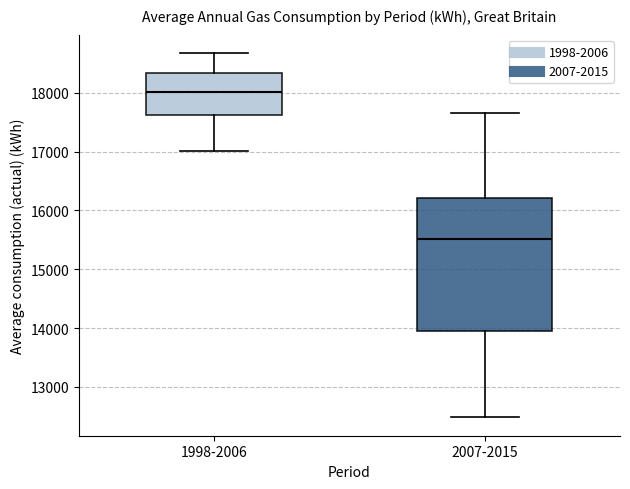

Reading left to right, read every box against the y-axis: the position of its median line, the range the box covers, and the ends of its whiskers. The values are not printed on the chart, so give them approximately, as read against the axis.

1998-2006: median 18000, box 17600 to 18300, whiskers 17000 to 18700
2007-2015: median 15500, box 13900 to 16200, whiskers 12500 to 17700